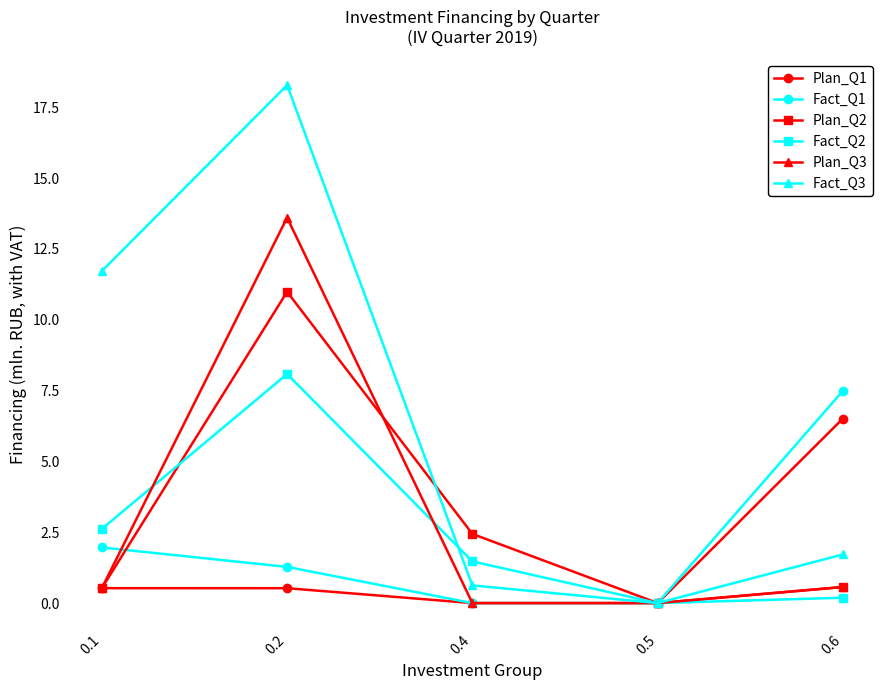

How many lines are shown in the chart?

6